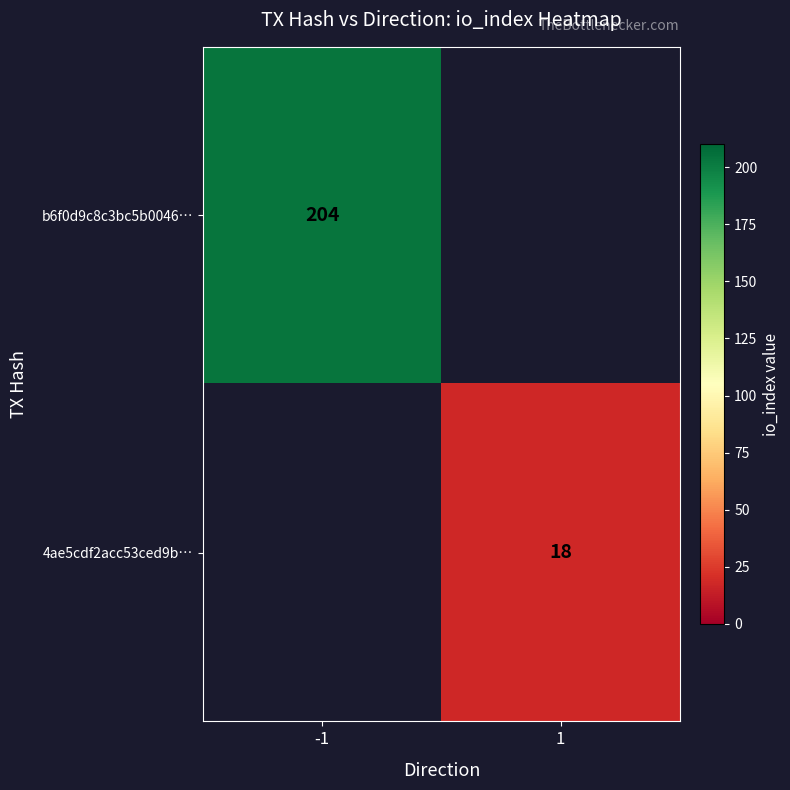

The value of b6f0d9c8c3bc5b0046… at -1 is 107. True or false?

False